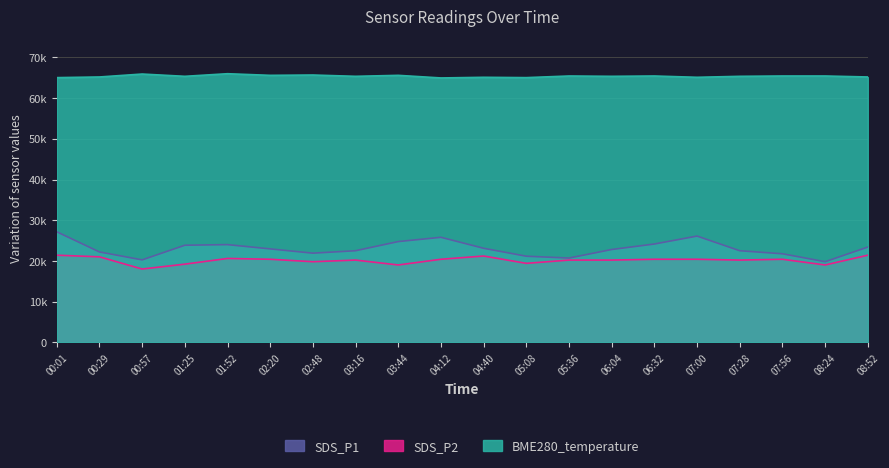

The value of BME280_temperature at 04:12 is 107838.7. True or false?

False